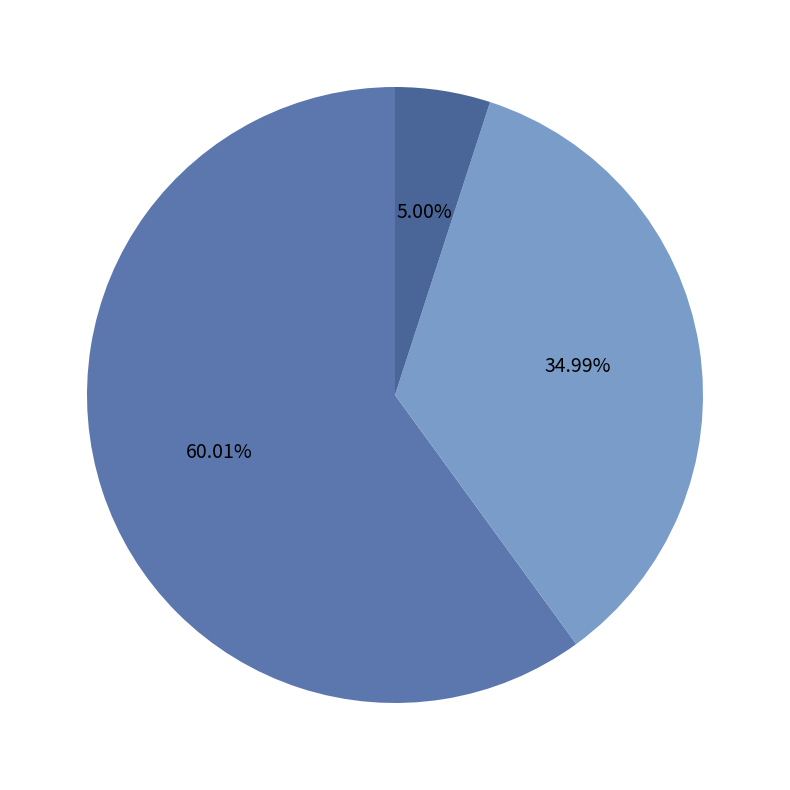

How many segments does this pie chart have?

3